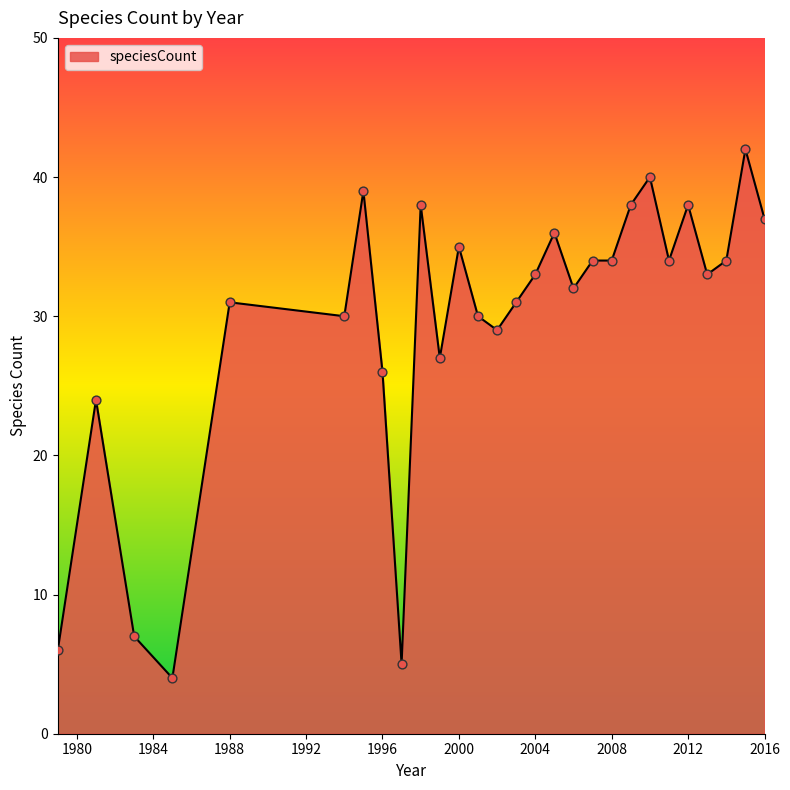

What is the greatest value displayed?

42